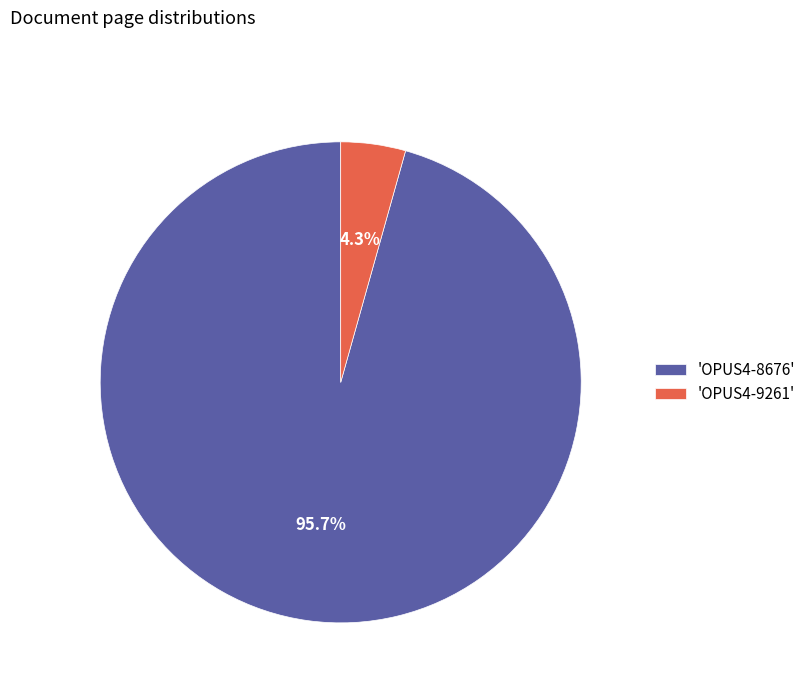

How much of the chart is everything except 'OPUS4-8676'?

4.3%